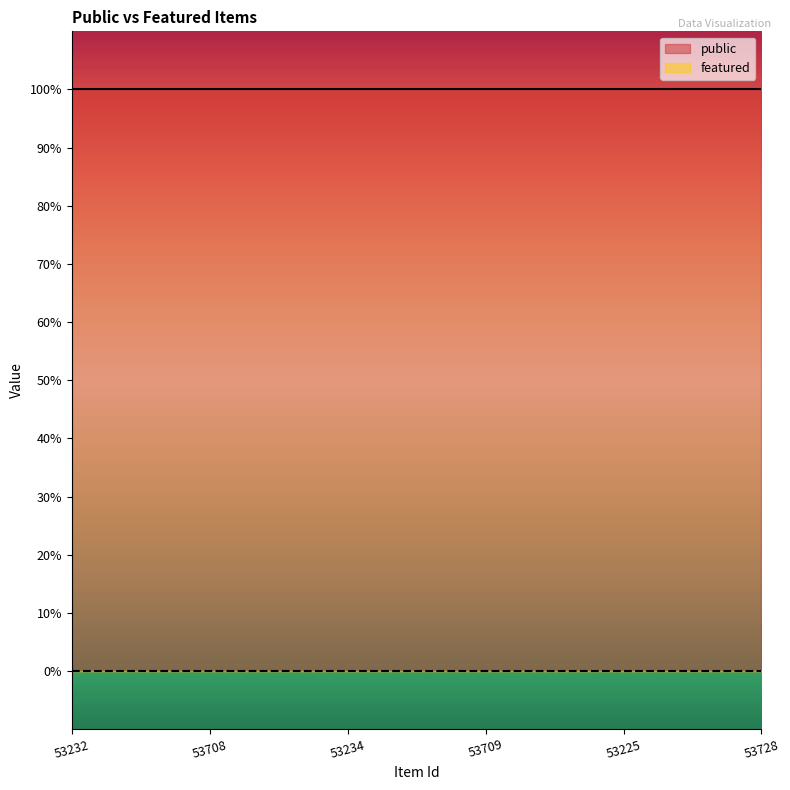

The value of public at 53234 is 0. True or false?

False